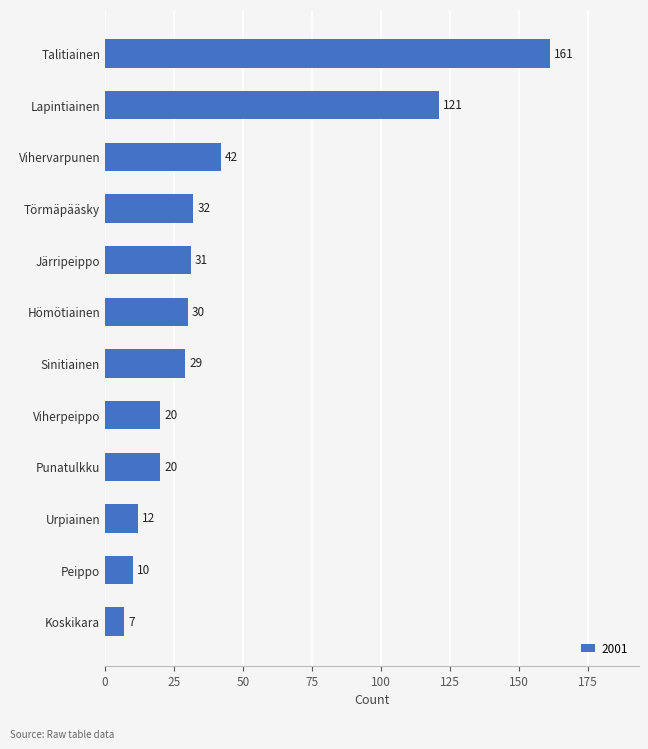

What is the difference between the values at Törmäpääsky and Järripeippo?

1